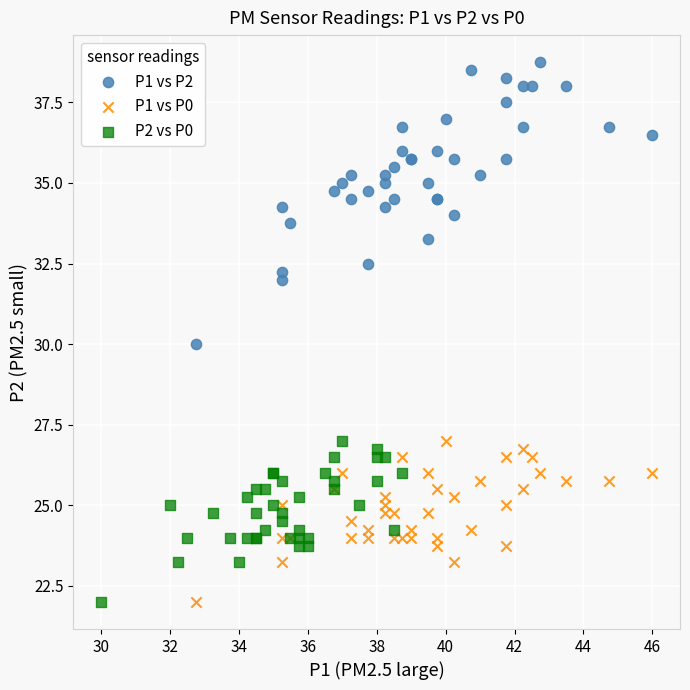

Which series contains the highest Y value?

P1 vs P2